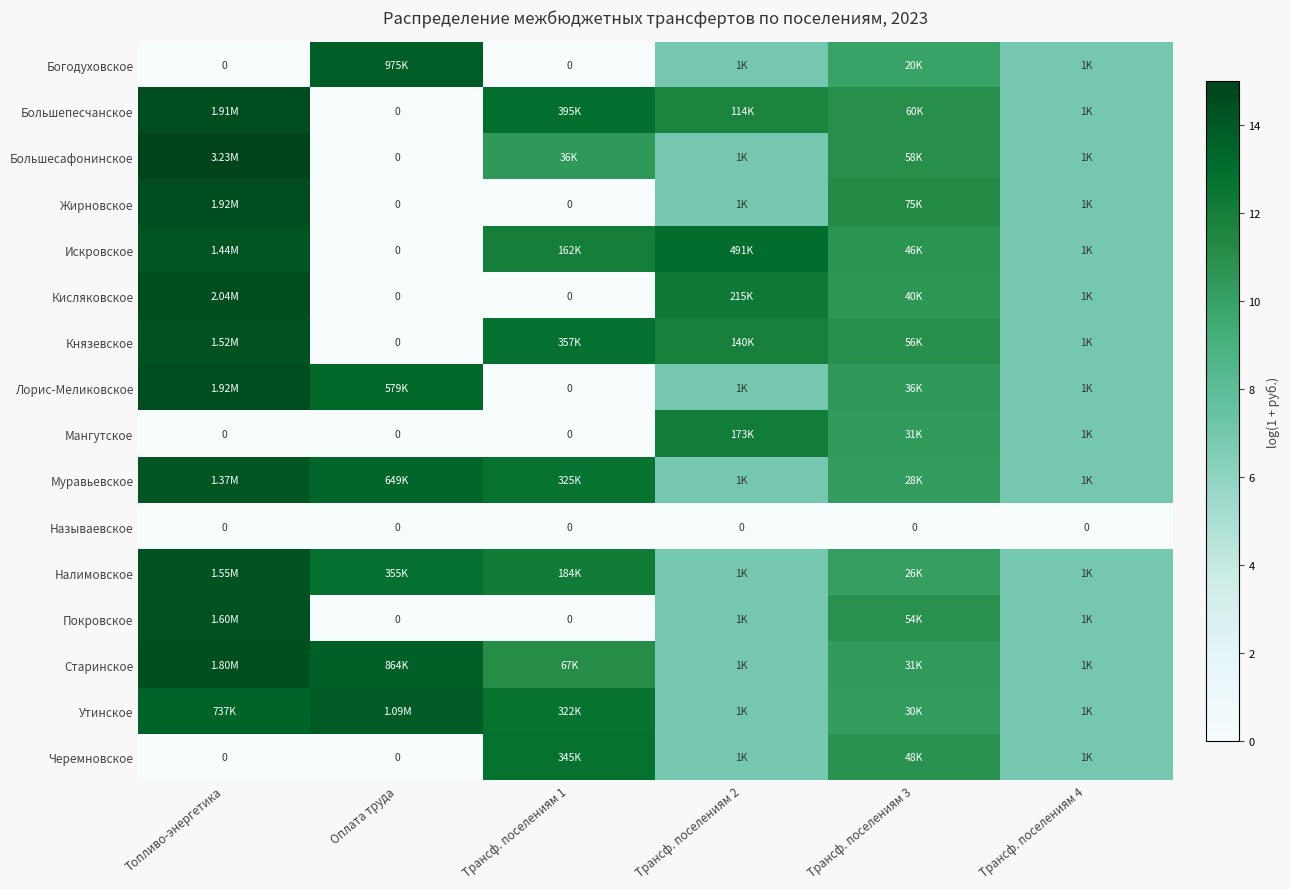

Is the value of Муравьевское at Топливо-энергетика greater than the value of Большепесчанское at Топливо-энергетика?

No